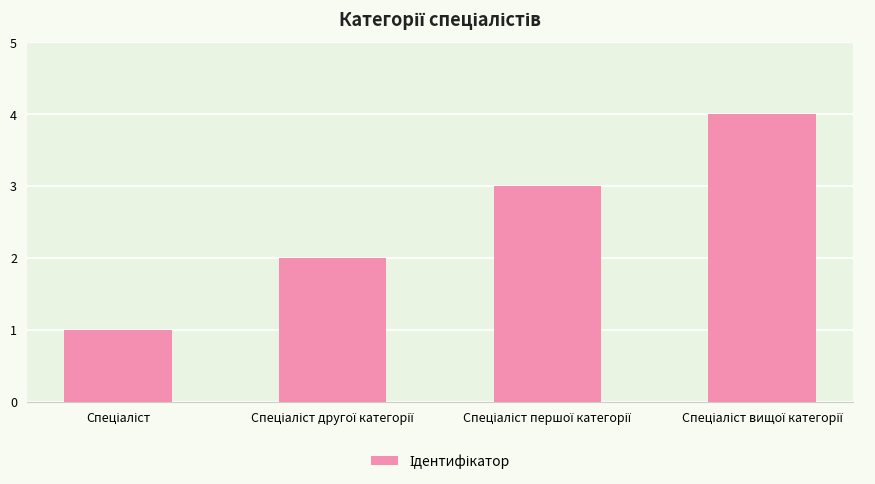

What is the greatest value displayed?

4